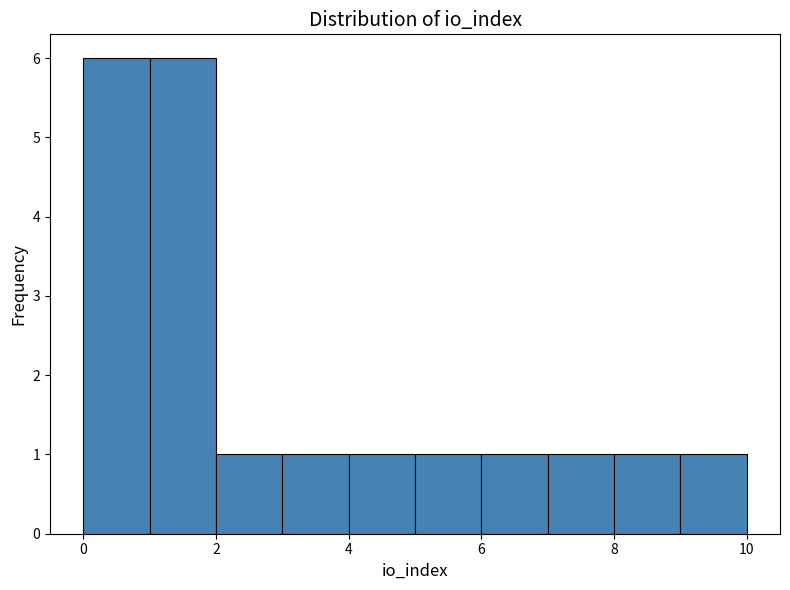

Reading left to right, list every bar in this chart as the range it spans on the x-axis followed by its height. The values are not printed on the chart, so give them approximately, as read against the axis.

0 to 1: 6
1 to 2: 6
2 to 3: 1
3 to 4: 1
4 to 5: 1
5 to 6: 1
6 to 7: 1
7 to 8: 1
8 to 9: 1
9 to 10: 1